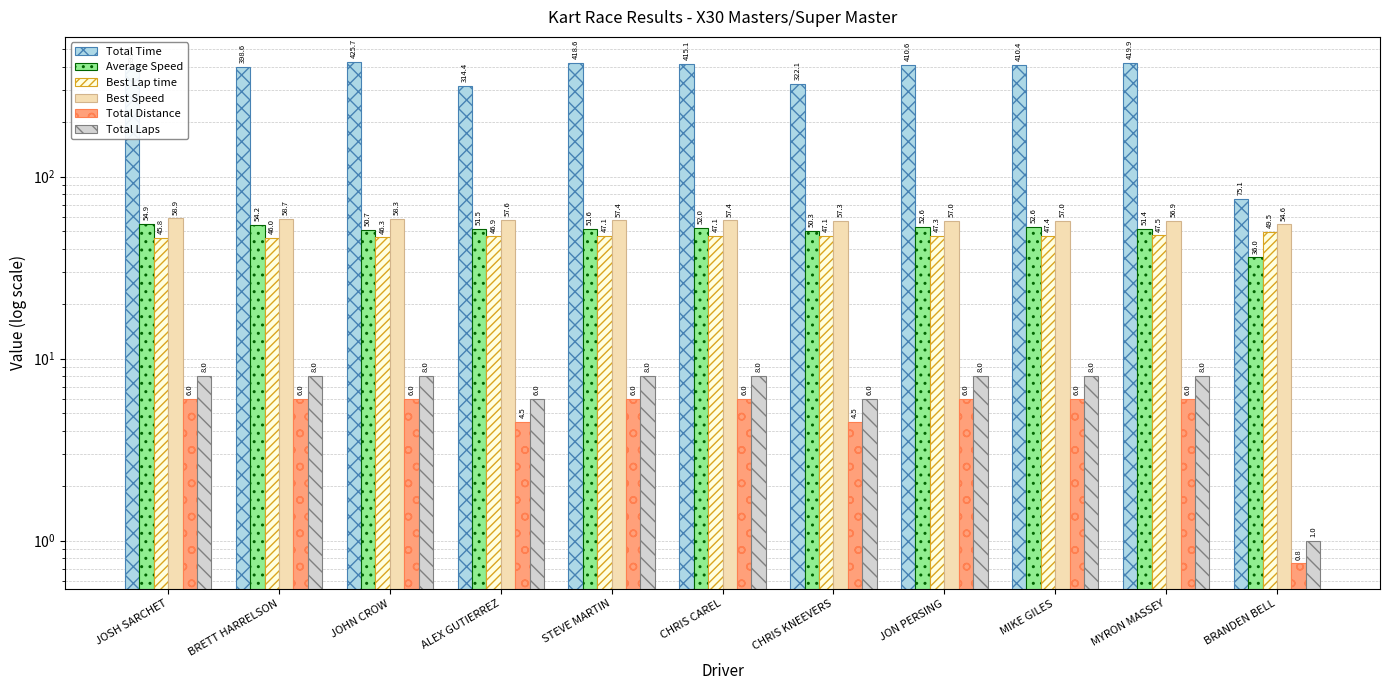

What position from the right is JOSH SARCHET?

11